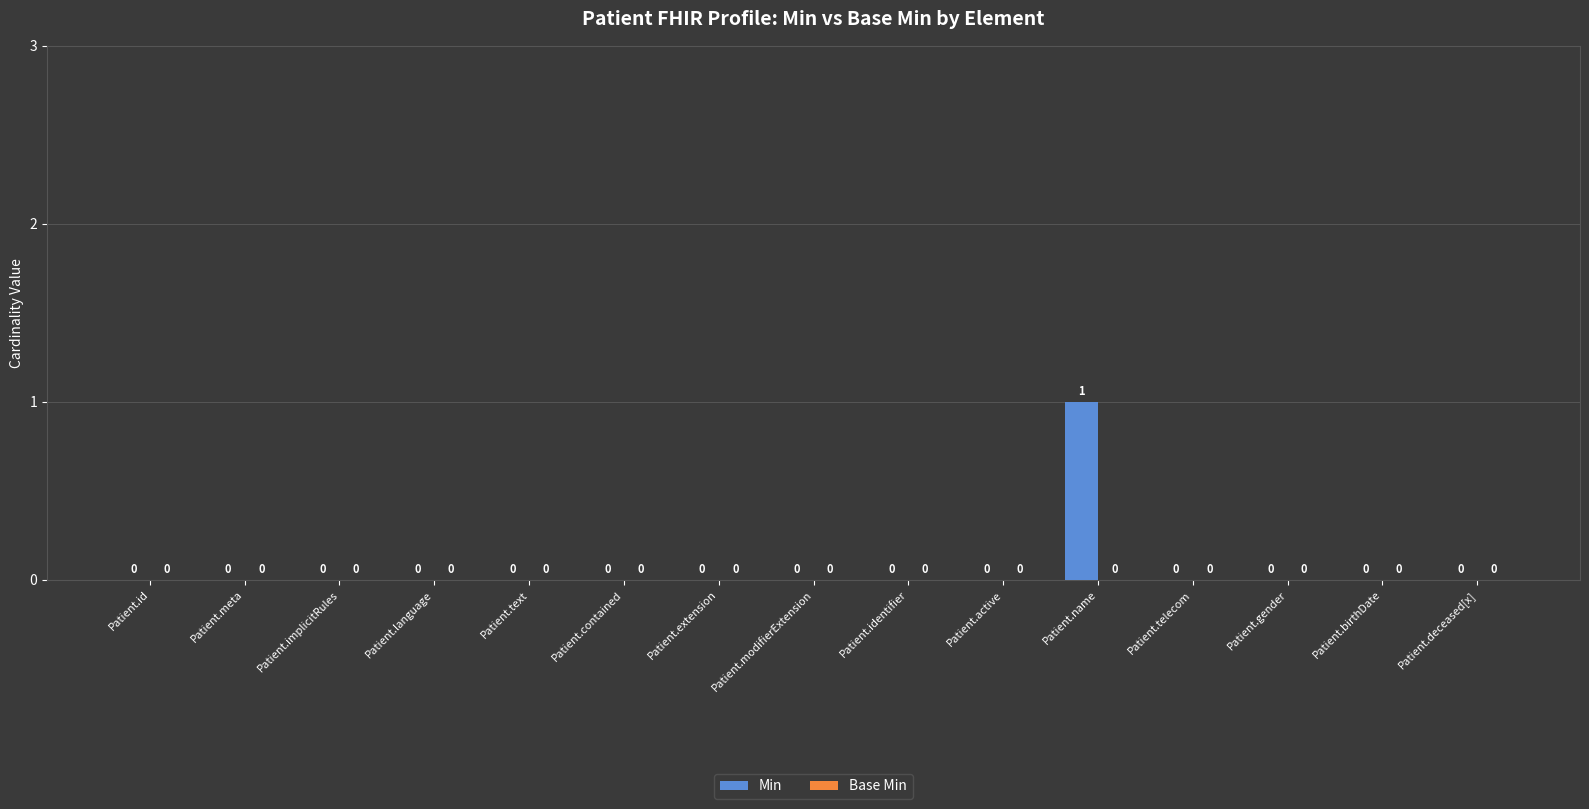

True or false: the data shows 0 at Patient.telecom.

True